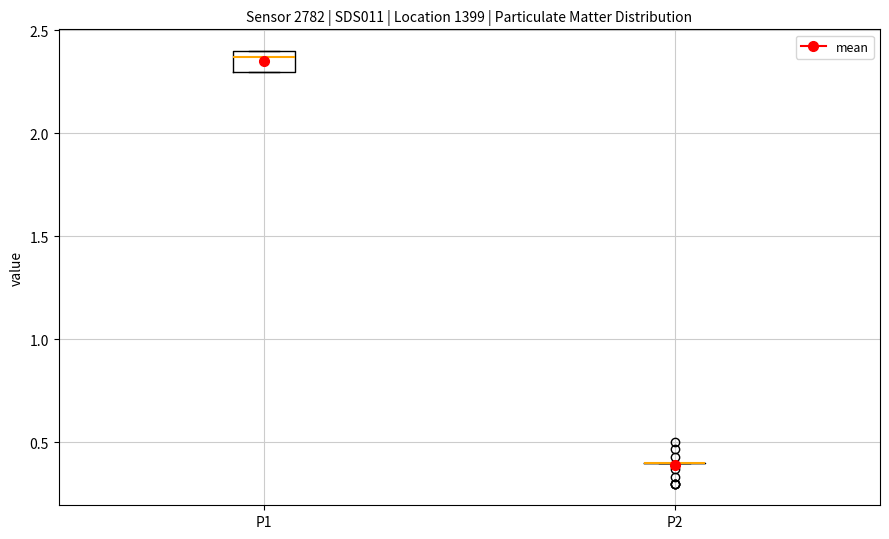

Comparing the boxes themselves (not the whiskers), which one is the tallest?

P1